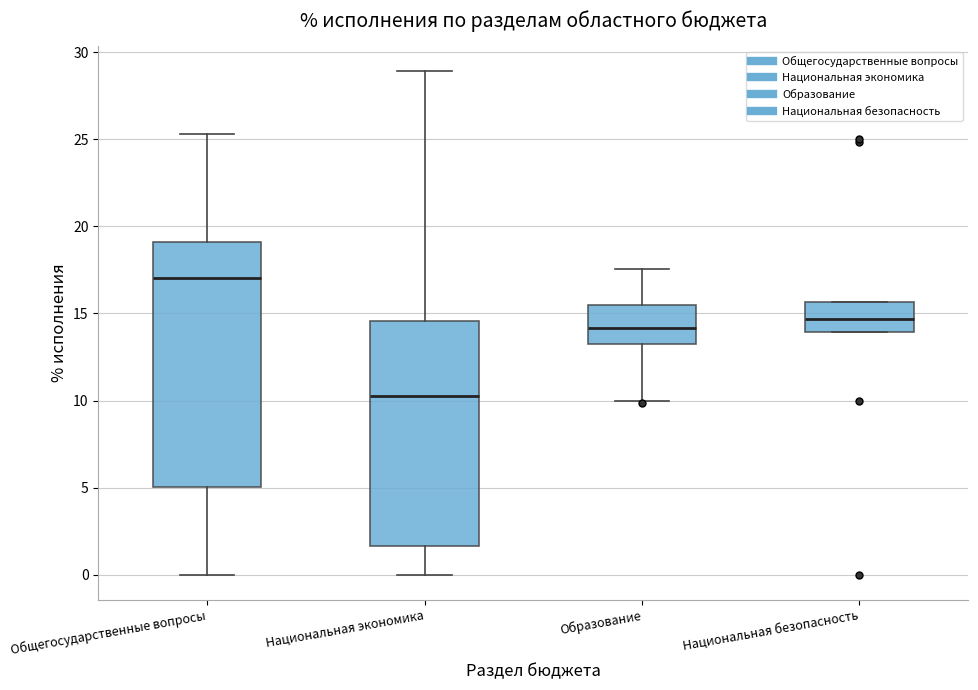

Reading left to right, transcribe this box plot: for each box, give where its median line is, the range the box spans, and where its two whiskers end, as read against the y-axis. The values are not printed on the chart, so give them approximately, as read against the axis.

Общегосударственные вопросы: median 17.0, box 5.0 to 19.0, whiskers 0.0 to 25.5
Национальная экономика: median 10.5, box 1.5 to 14.5, whiskers 0.0 to 29.0
Образование: median 14.0, box 13.5 to 15.5, whiskers 10.0 to 17.5
Национальная безопасность: median 14.5, box 14.0 to 15.5, whiskers 14.0 to 15.5